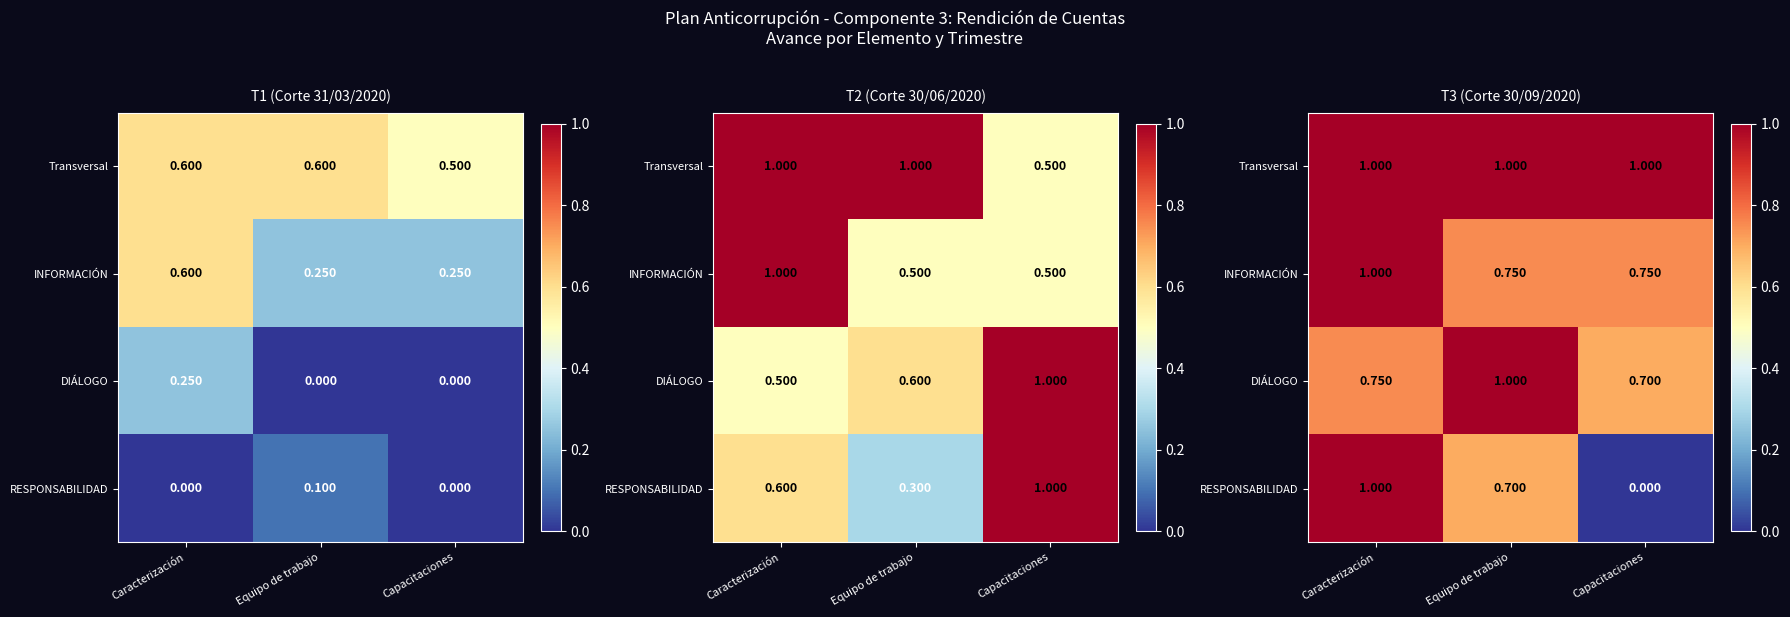

What is the sum of the INFORMACIÓN values at Capacitaciones and Equipo de trabajo?

1.5